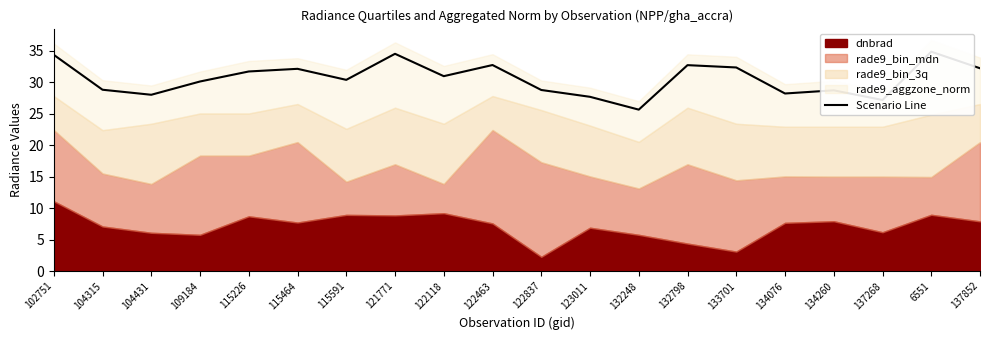

Rank the categories by value from highest to lowest.

6551, 121771, 102751, 122463, 132798, 133701, 137852, 115464, 115226, 122118, 115591, 109184, 104315, 122837, 134260, 134076, 104431, 123011, 137268, 132248